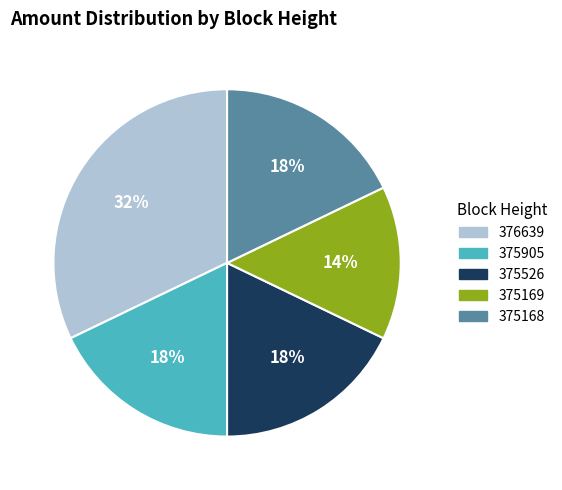

Count the number of slices in the pie.

5